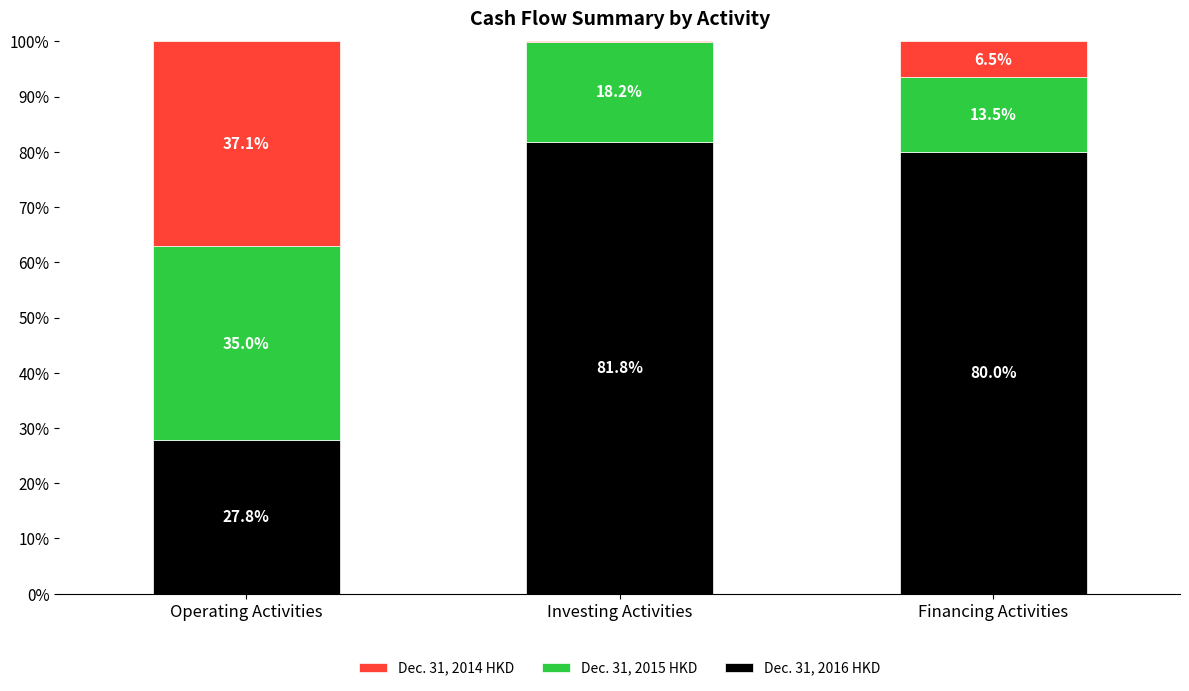

What is the sum of the Dec. 31, 2016 HKD values at Investing Activities and Financing Activities?

161.8